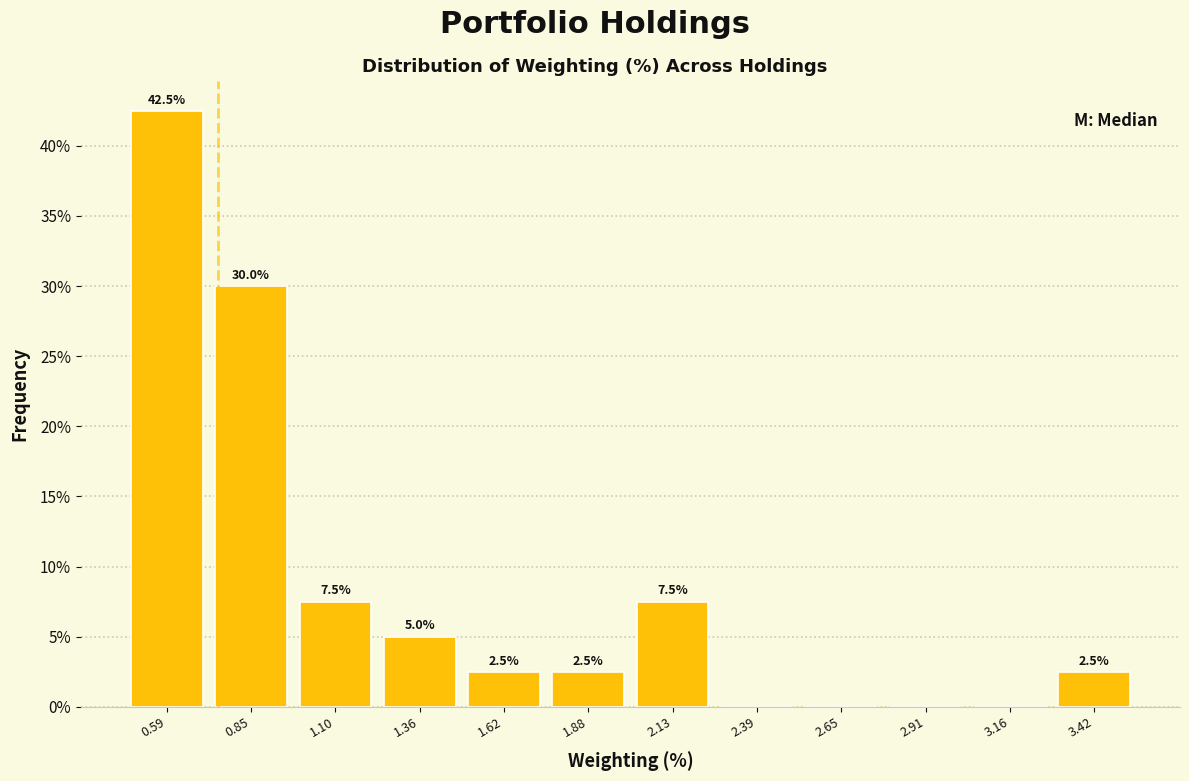

Over which range of the x-axis is the bar tallest?

0.45 to 0.70